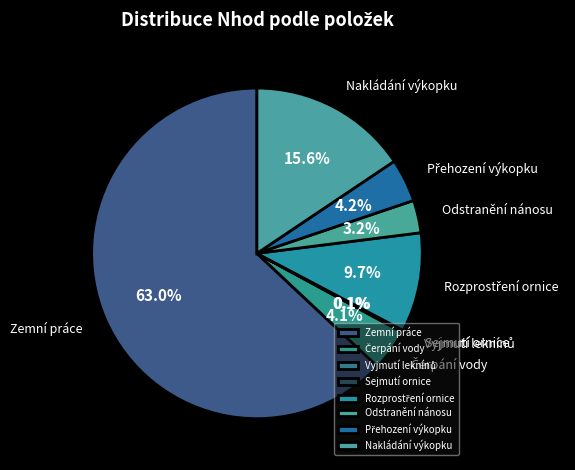

To the nearest percent, what is the average slice percentage?

12%